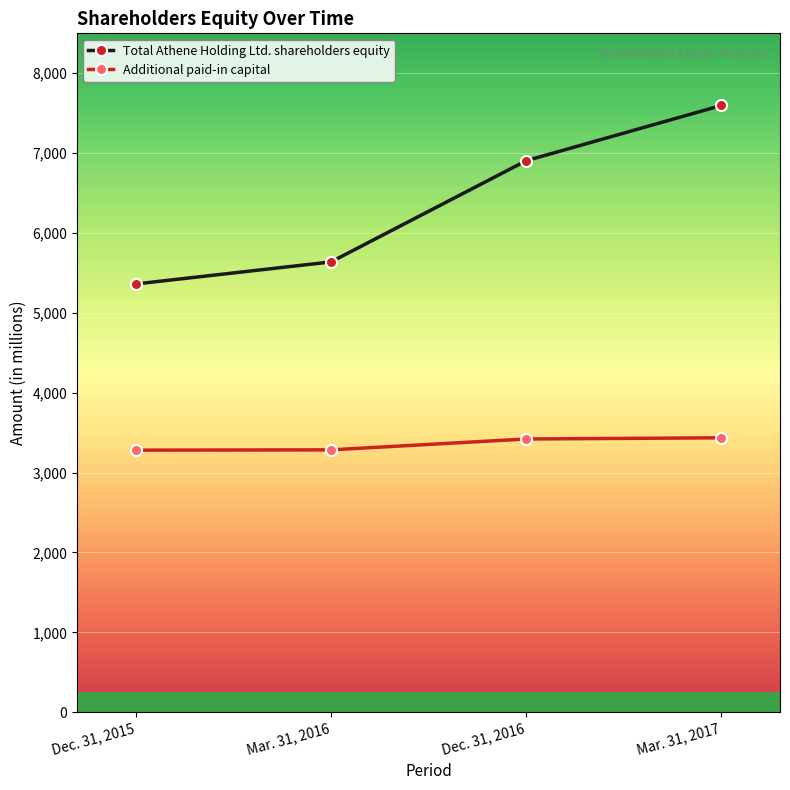

What is the total value across all series at Mar. 31, 2016?

8923